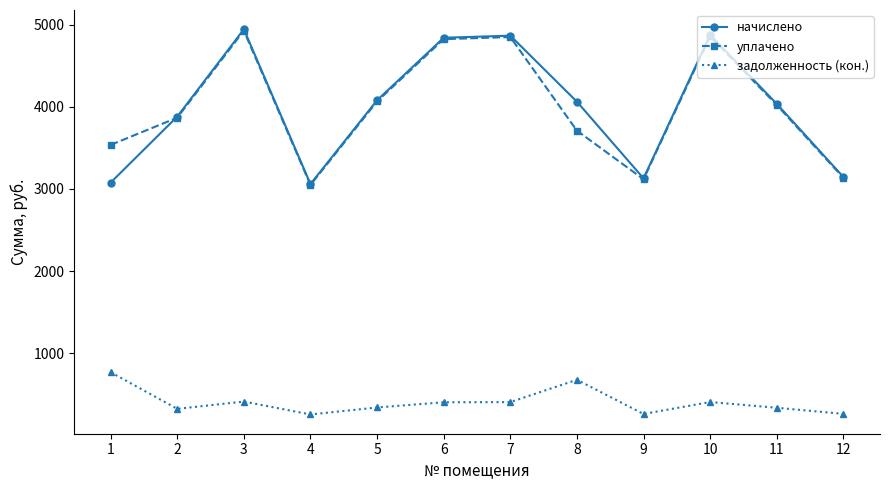

What is the value of the задолженность (кон.) point at the 4th from the left?

254.9